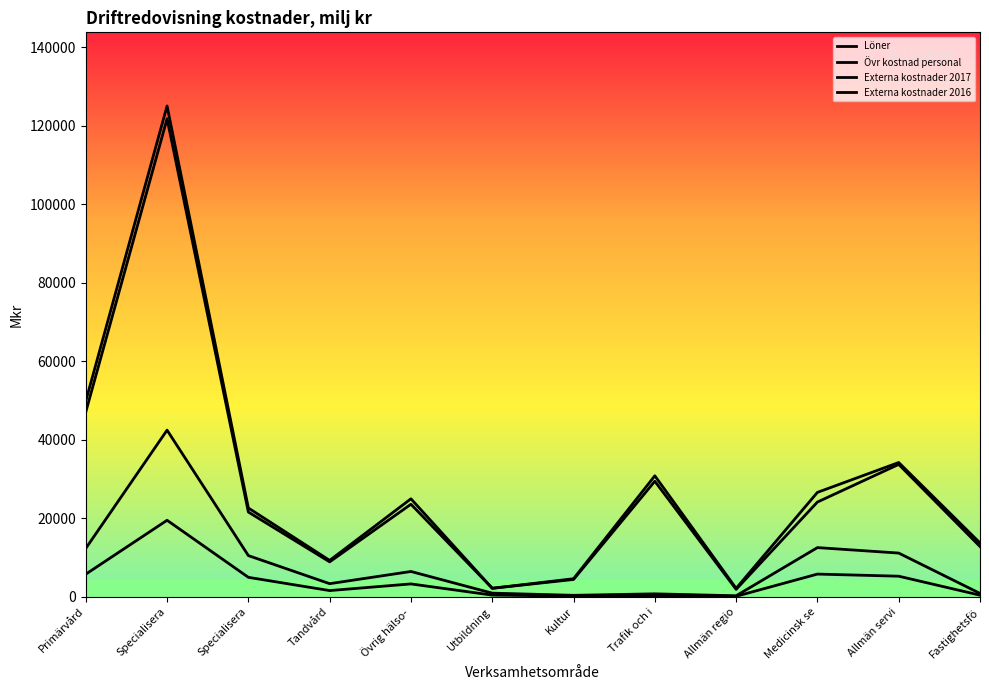

How many lines are shown in the chart?

4